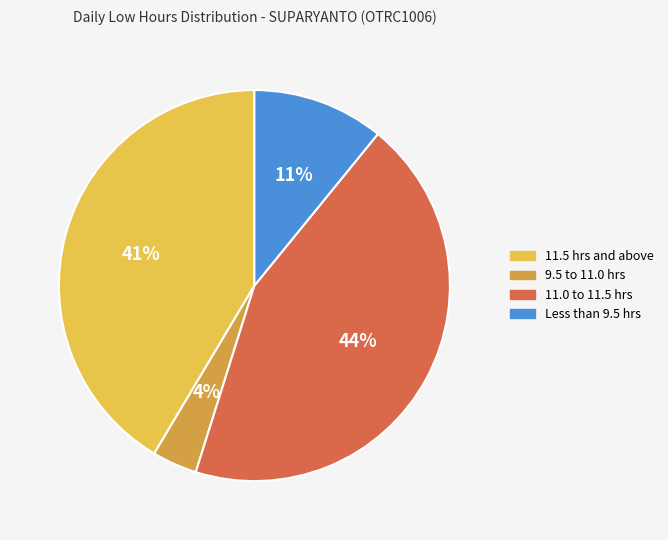

To the nearest percent, what is the average slice percentage?

25%